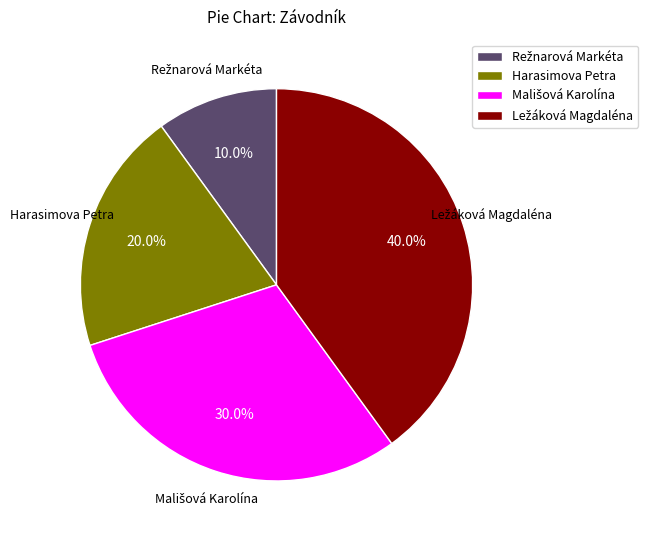

Does any single category account for the majority?

No